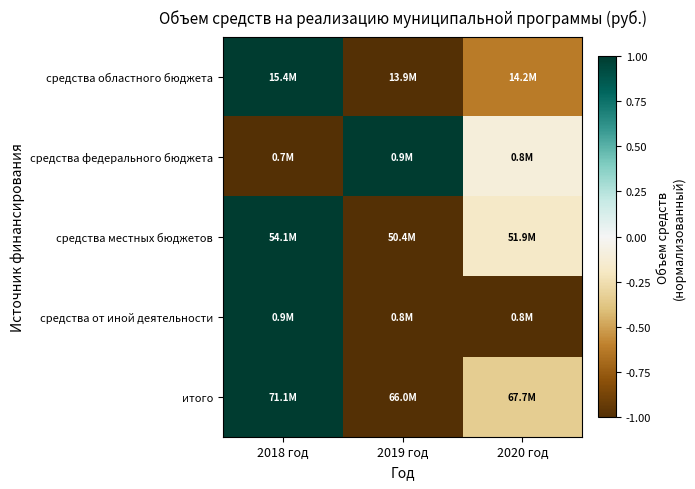

At which category is the sum across all series the highest?

2018 год